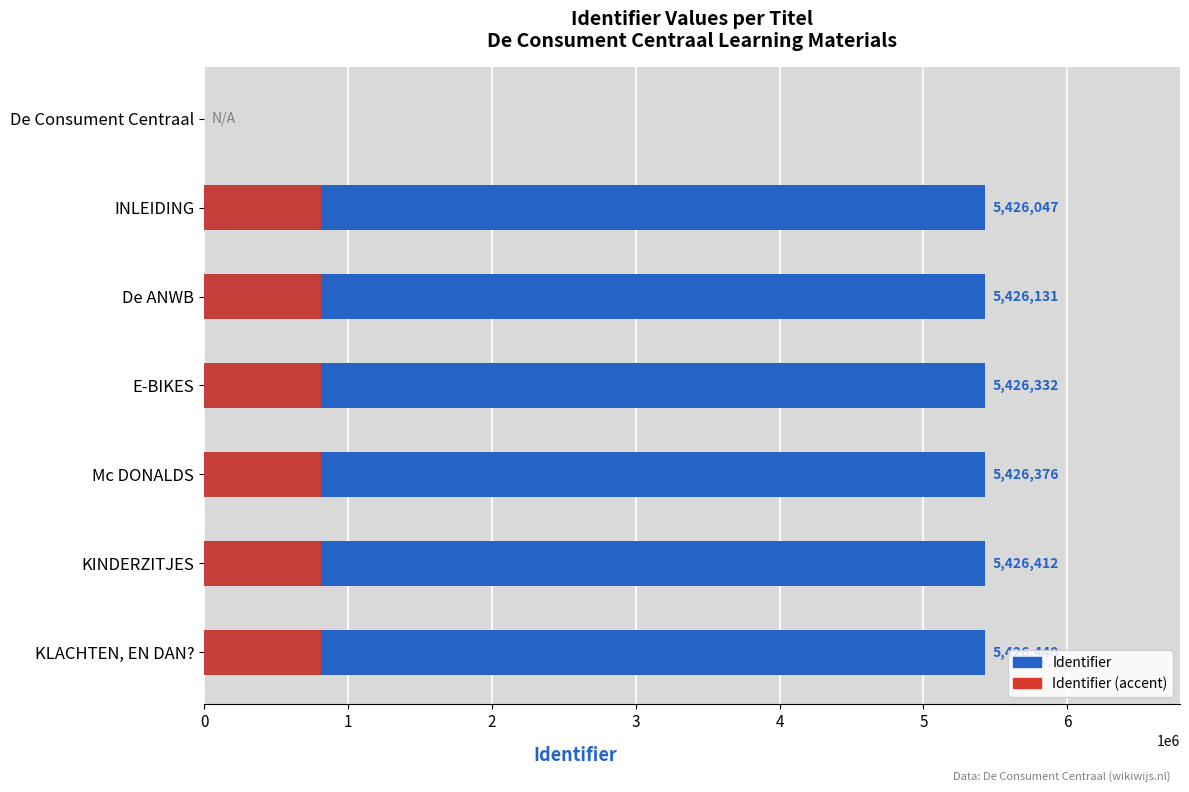

Rank the series by their maximum value, from lowest to highest.

Identifier (accent), Identifier